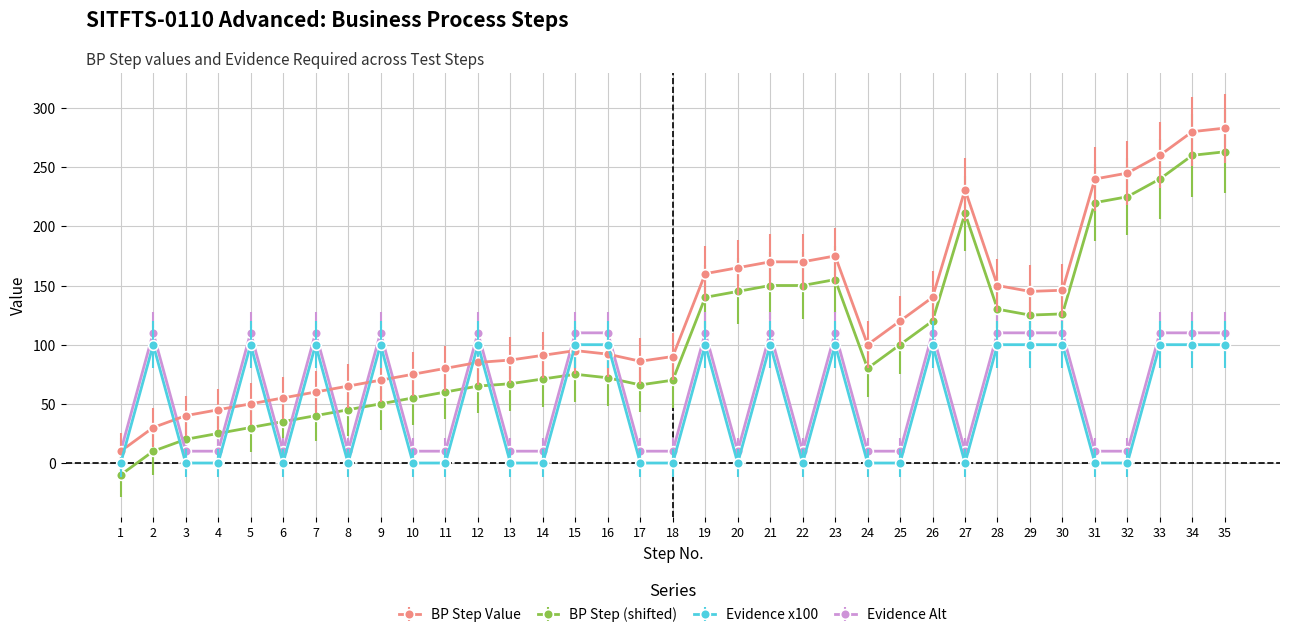

Count the number of data series in this chart.

4